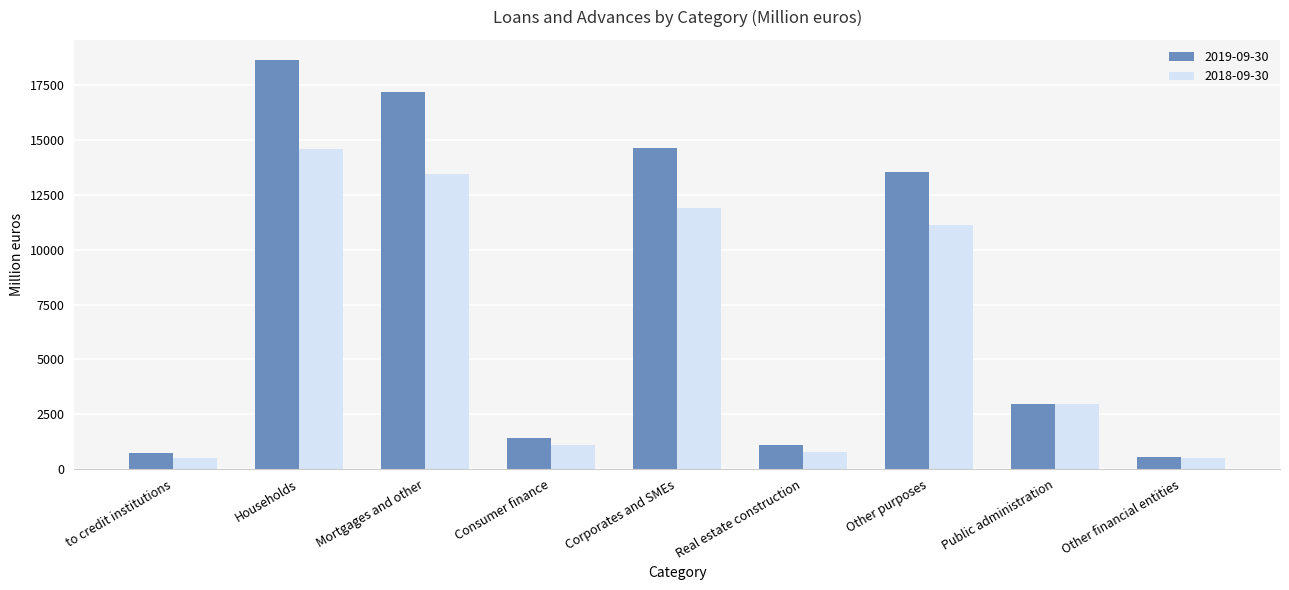

What is the label of the 3rd bar from the left?

Mortgages and other